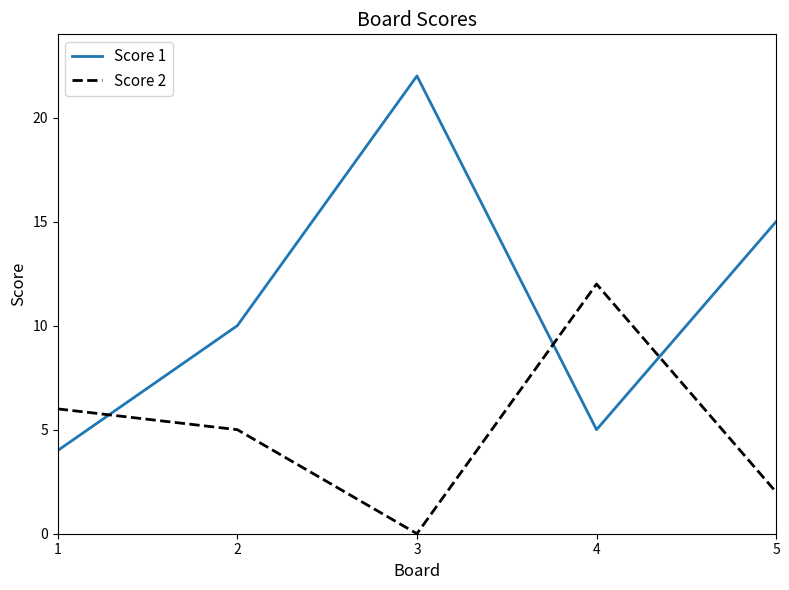

True or false: Score 1 and Score 2 intersect in this chart.

True